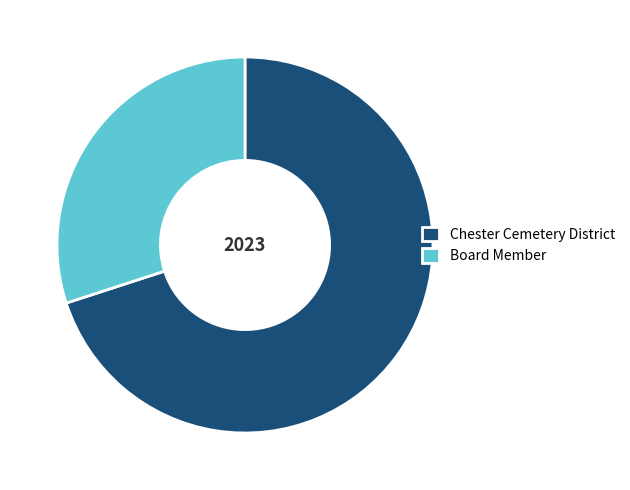

Between Chester Cemetery District and Board Member, which is larger?

Chester Cemetery District